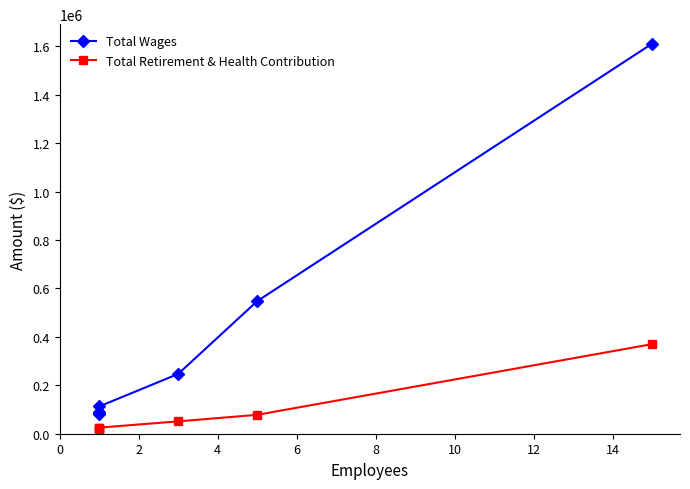

Between 0 and 12, which is larger?

12